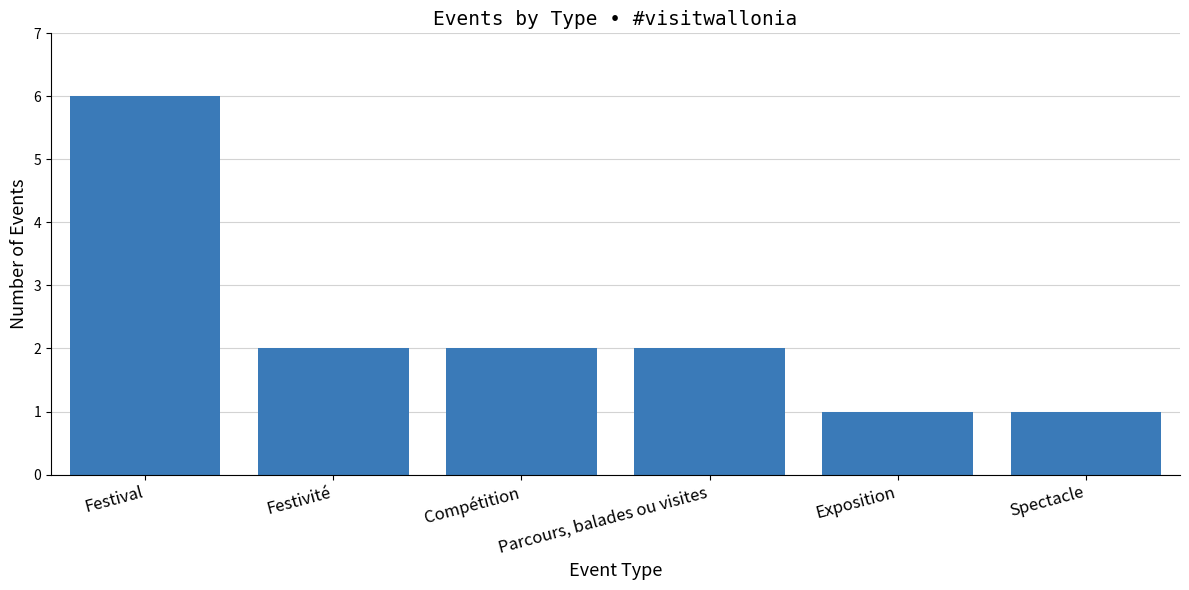

Between Festival and Parcours, balades ou visites, which is larger?

Festival